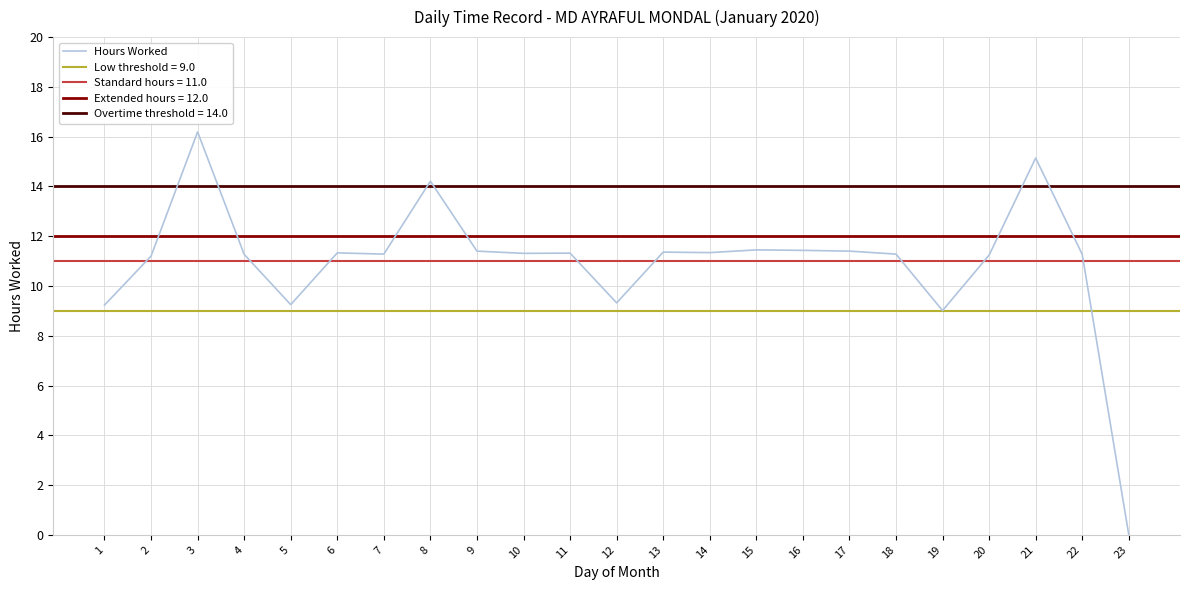

What is the difference between the maximum and second lowest values?

7.2